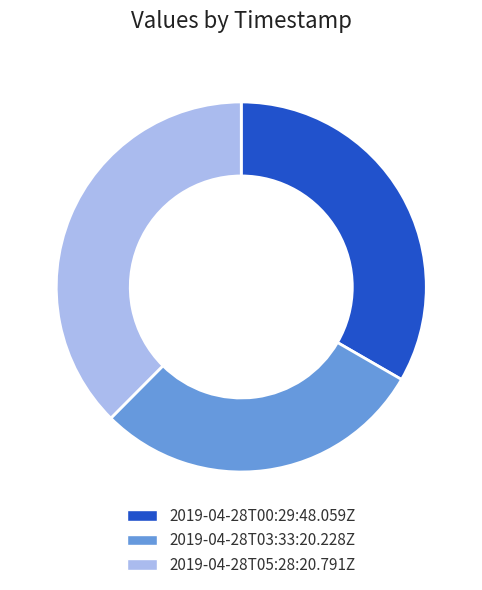

Combined, do 2019-04-28T05:28:20.791Z and 2019-04-28T00:29:48.059Z account for over 50%?

Yes